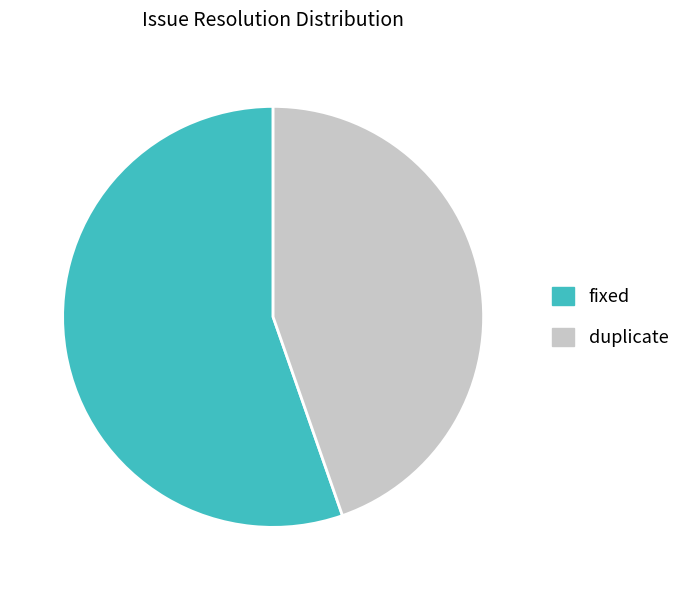

Approximately how many times larger is the value at fixed compared to duplicate?

1.2